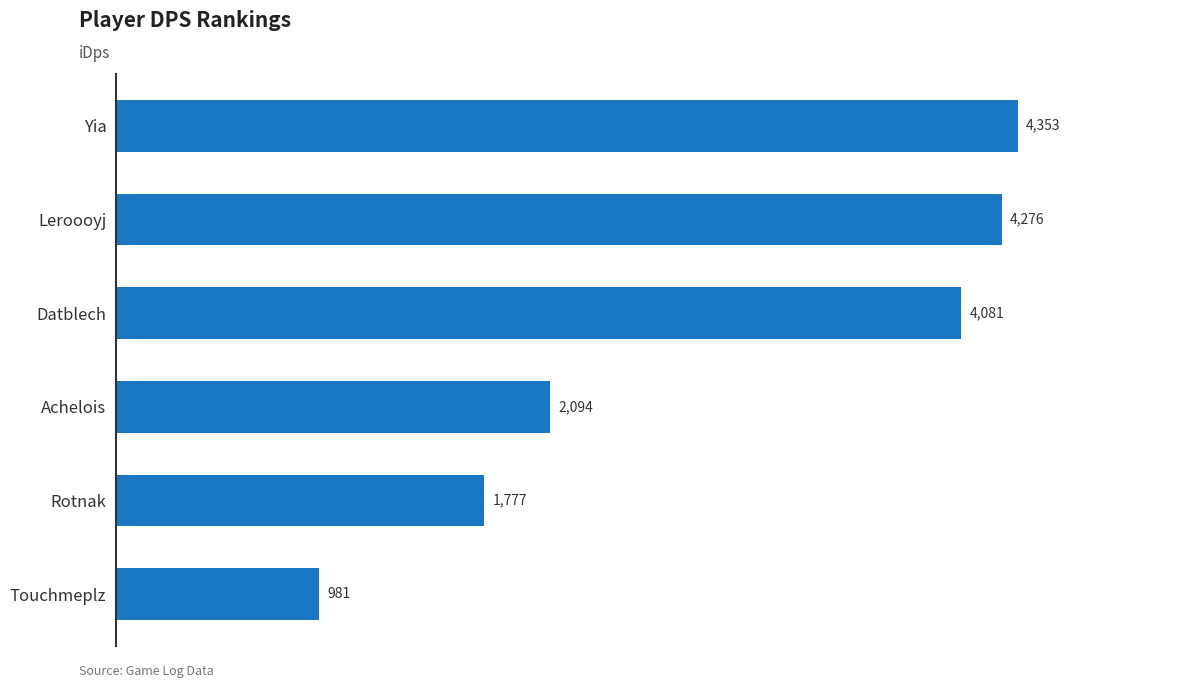

Which label corresponds to the largest value in the chart?

Yia